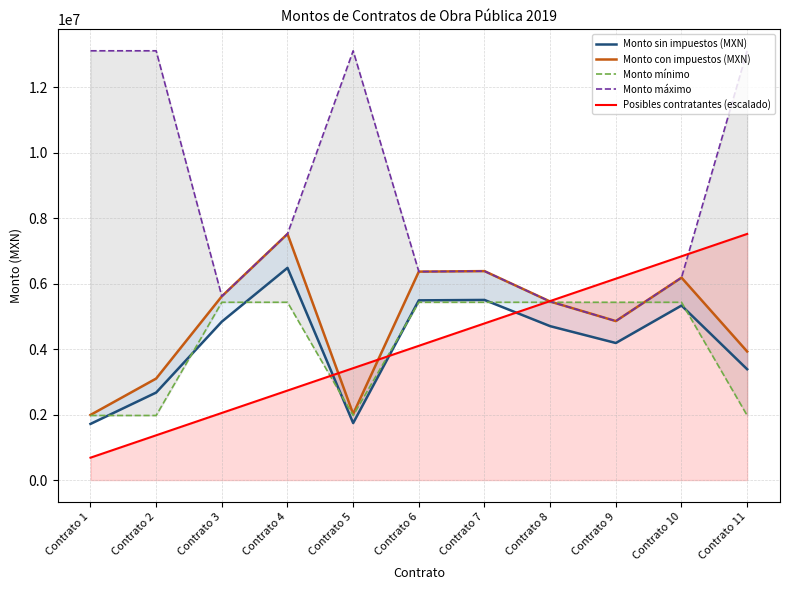

What is the value of the Monto máximo point at the 4th from the left?

7516001.3